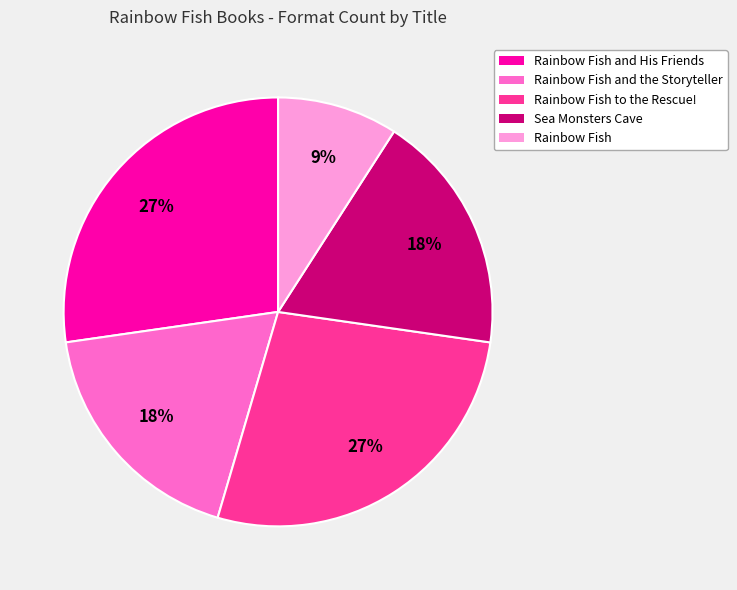

To the nearest percent, what is the difference between the largest and smallest slice percentages?

18%